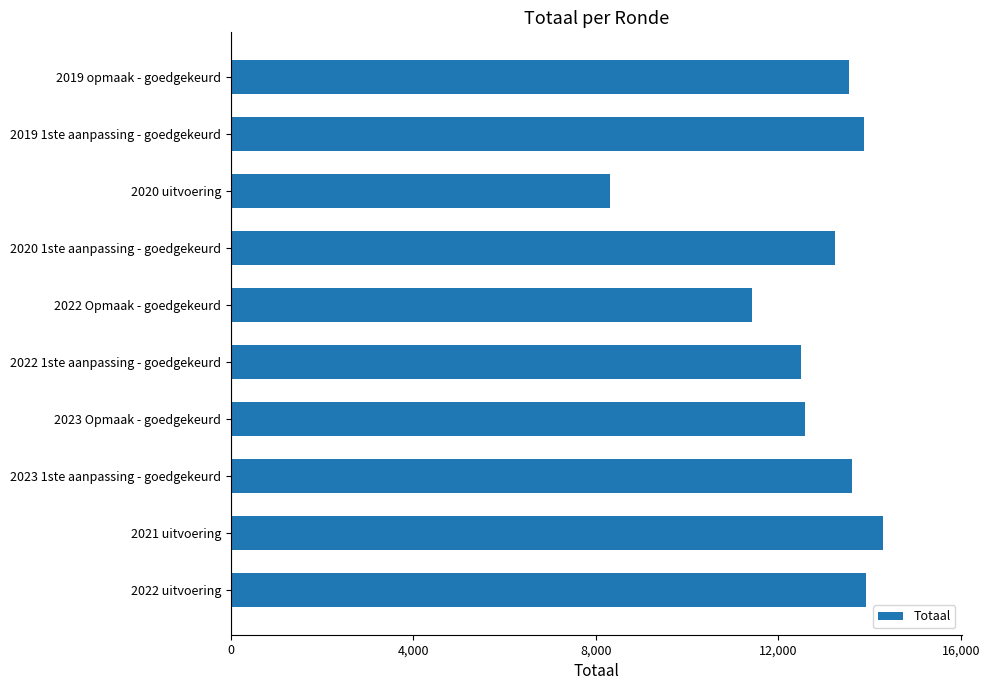

What is the difference between the second highest and second lowest values?

2480